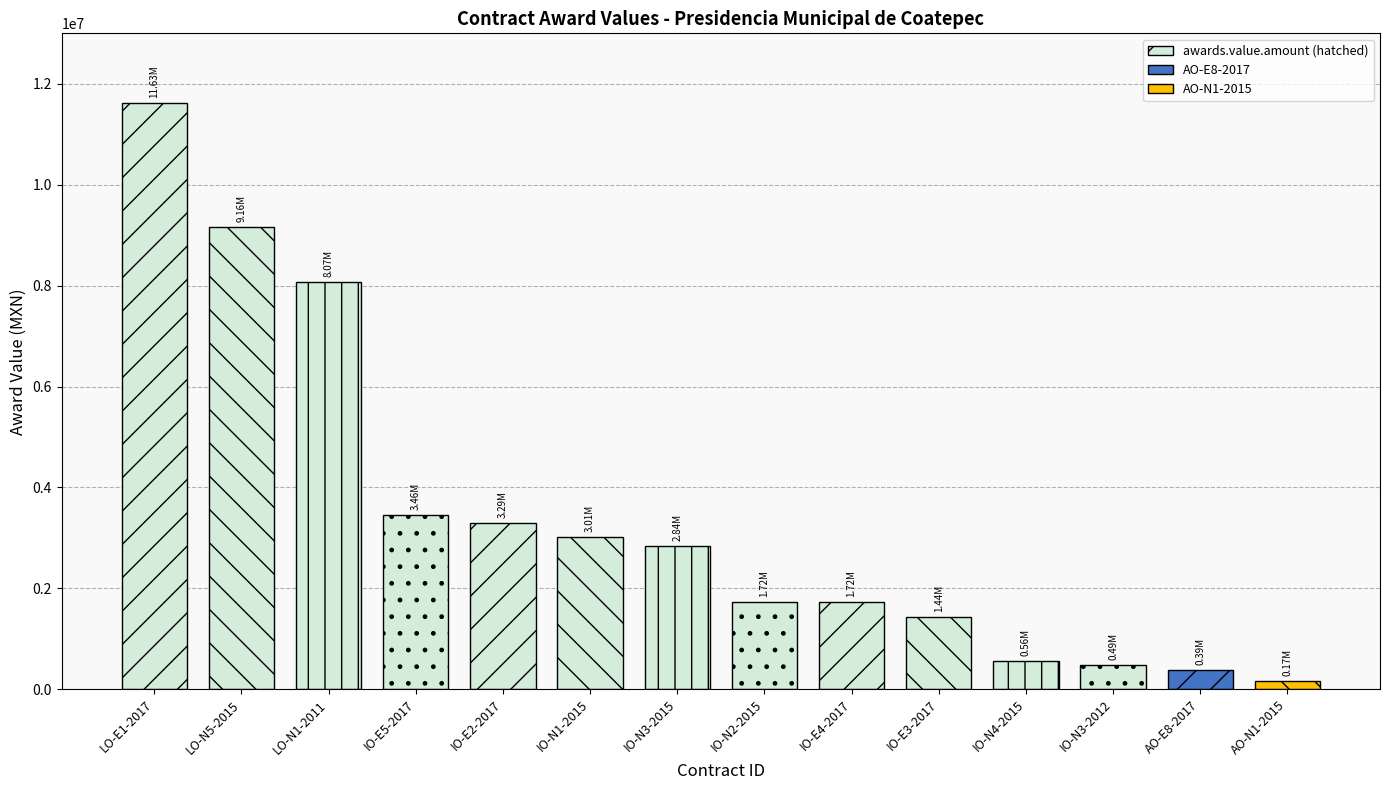

What is the difference between the maximum and minimum values?

11454867.2